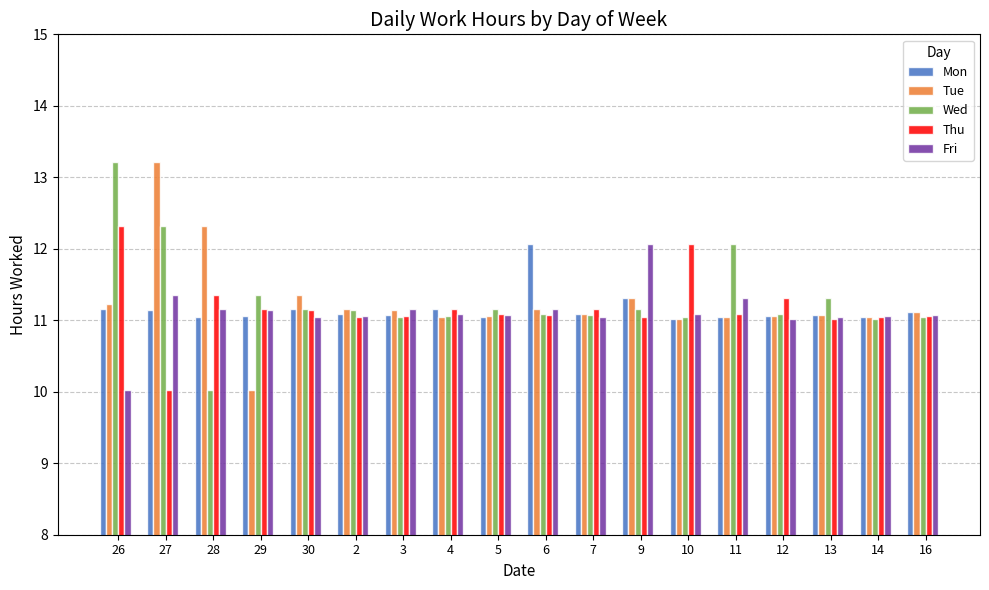

What is the average value of the Fri series?

11.1